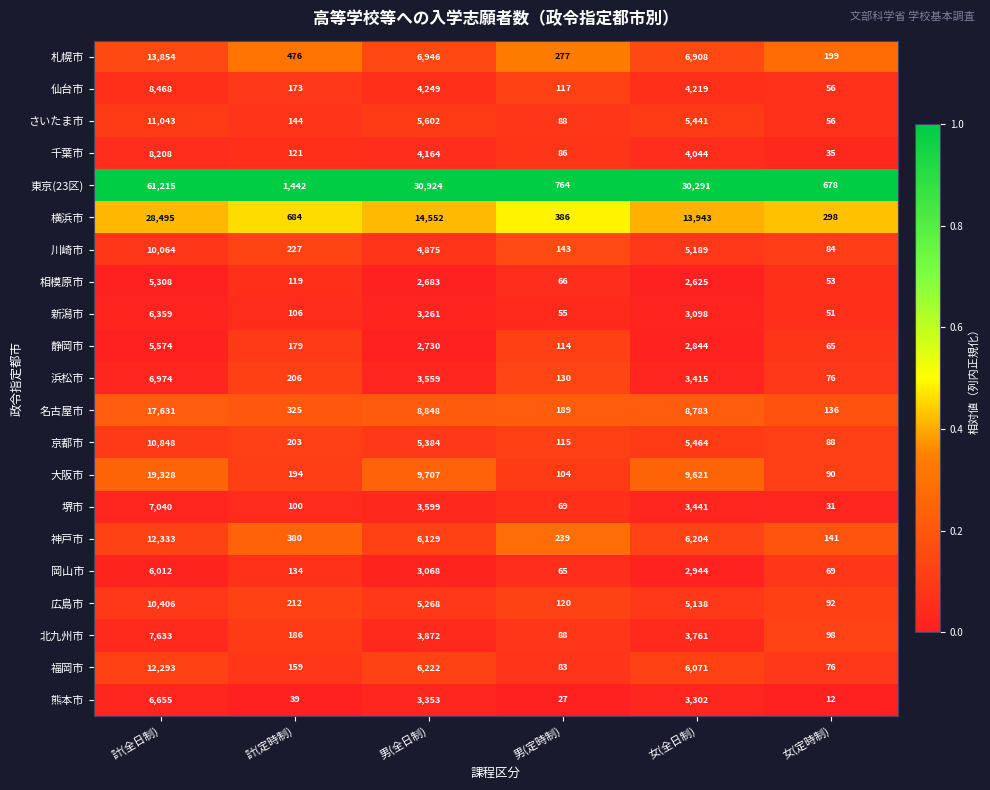

True or false: 仙台市 has a value of 4249 at 男(全日制).

True